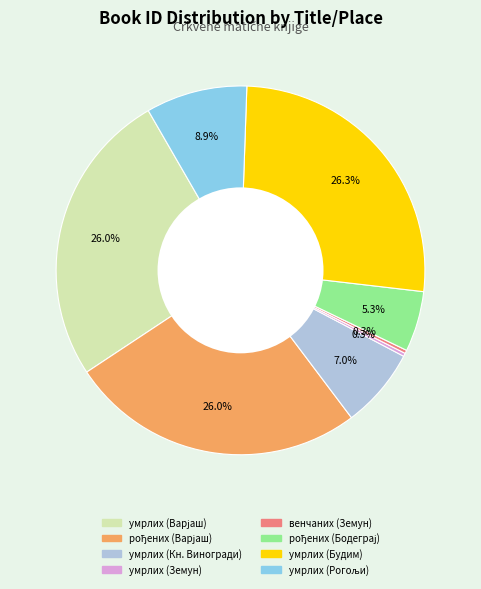

Is there any slice that represents more than half of the pie?

No